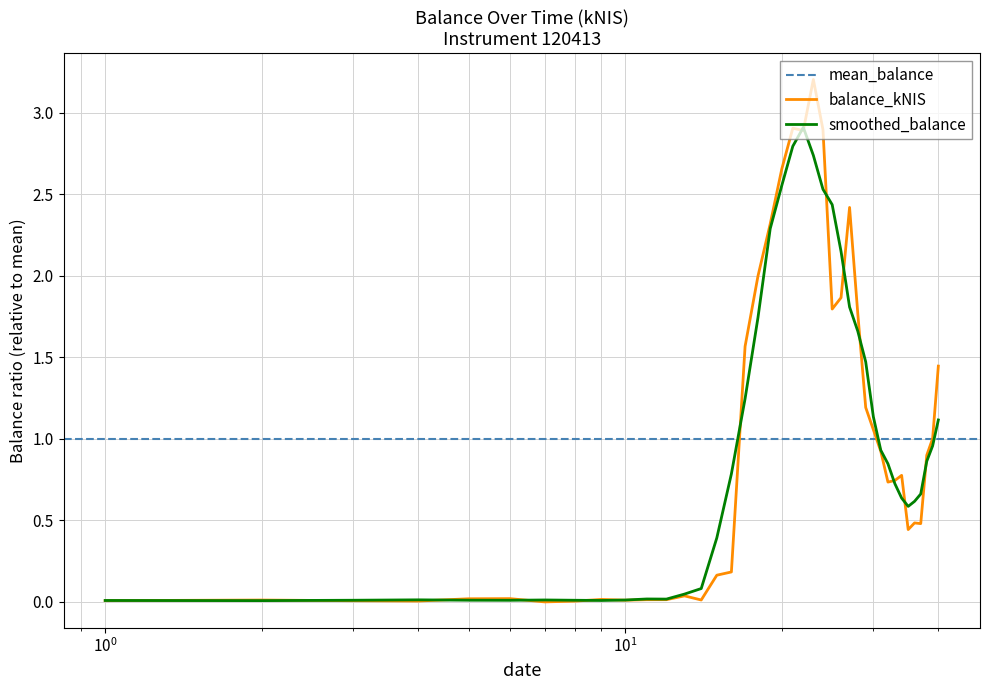

What is the highest value of the smoothed_balance series?

2.9